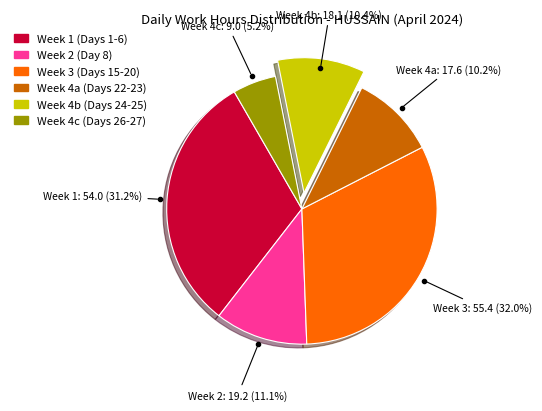

Which category has the smallest portion of the pie?

Week 4c (Days 26-27)